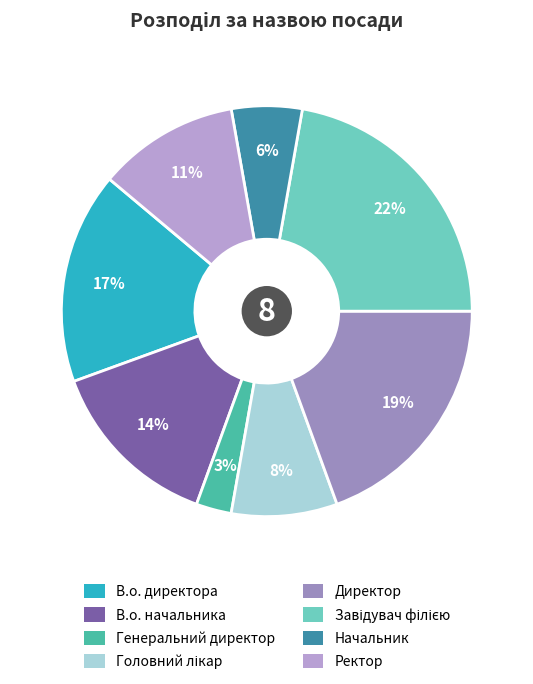

Does Генеральний директор account for over 50% of the chart?

No